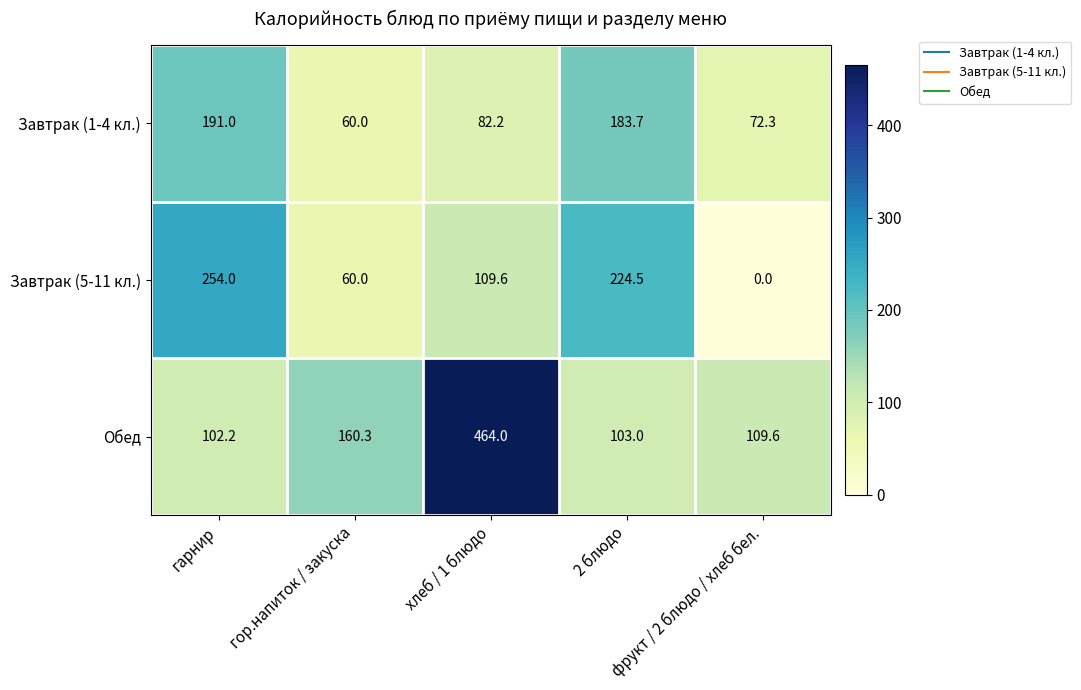

Which series has the widest spread of values?

Обед